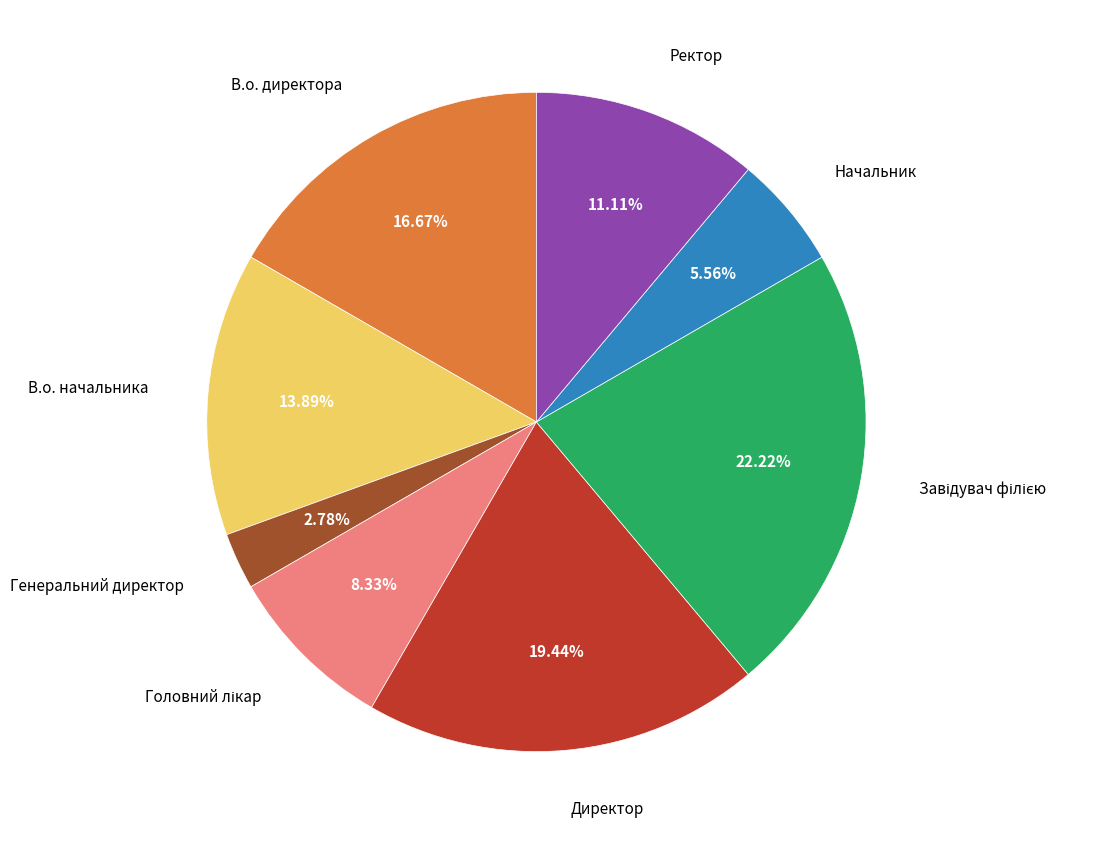

To the nearest percent, what is the combined percentage of Начальник and Ректор?

17%